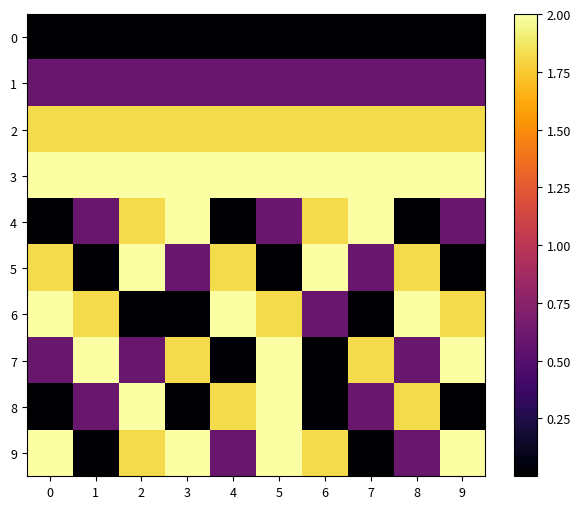

At which category is the sum across all series the highest?

5